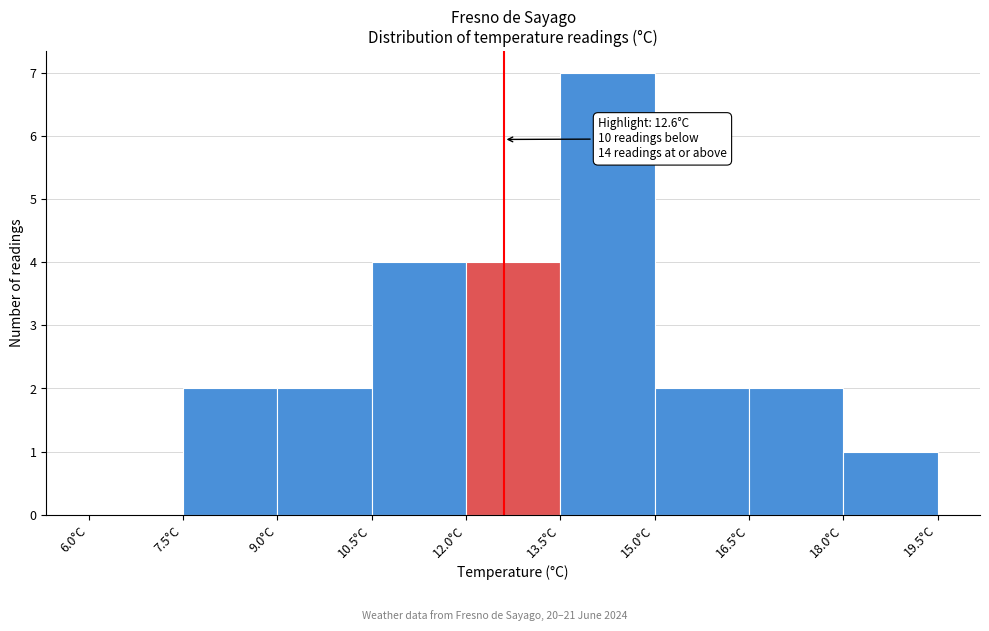

Over which range of the x-axis is the bar tallest?

13.5 to 15.0